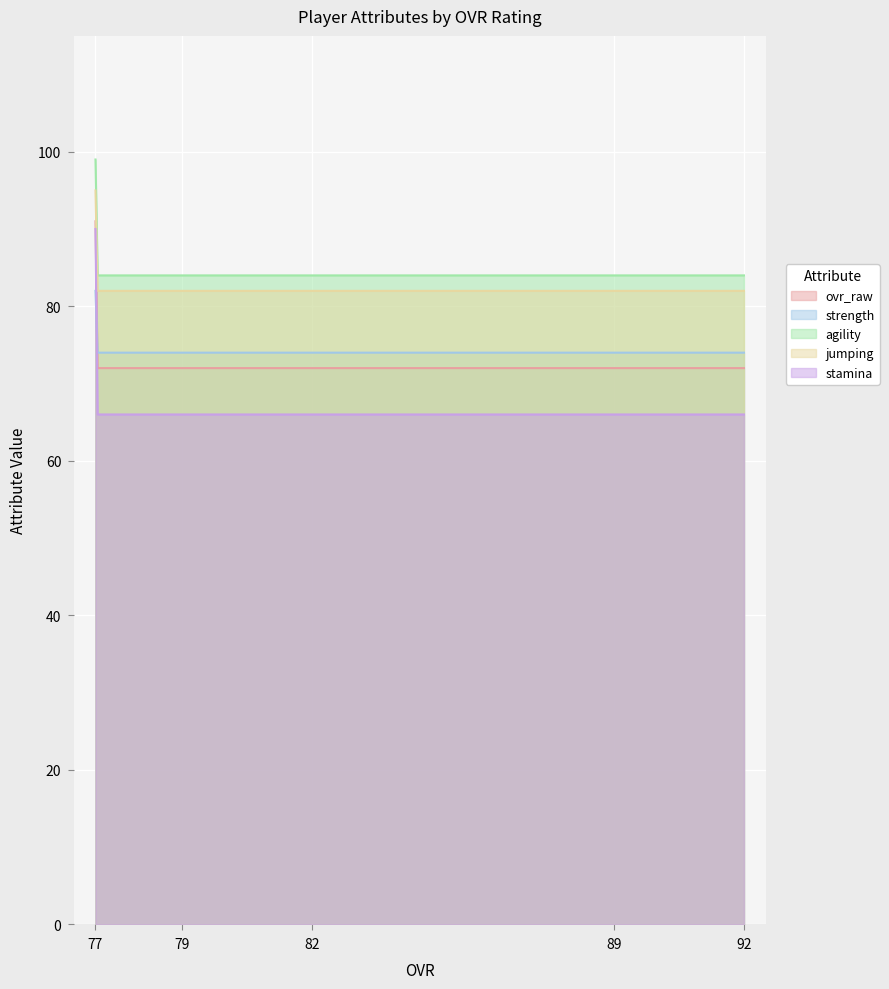

What is the total value across all series at 77?

457